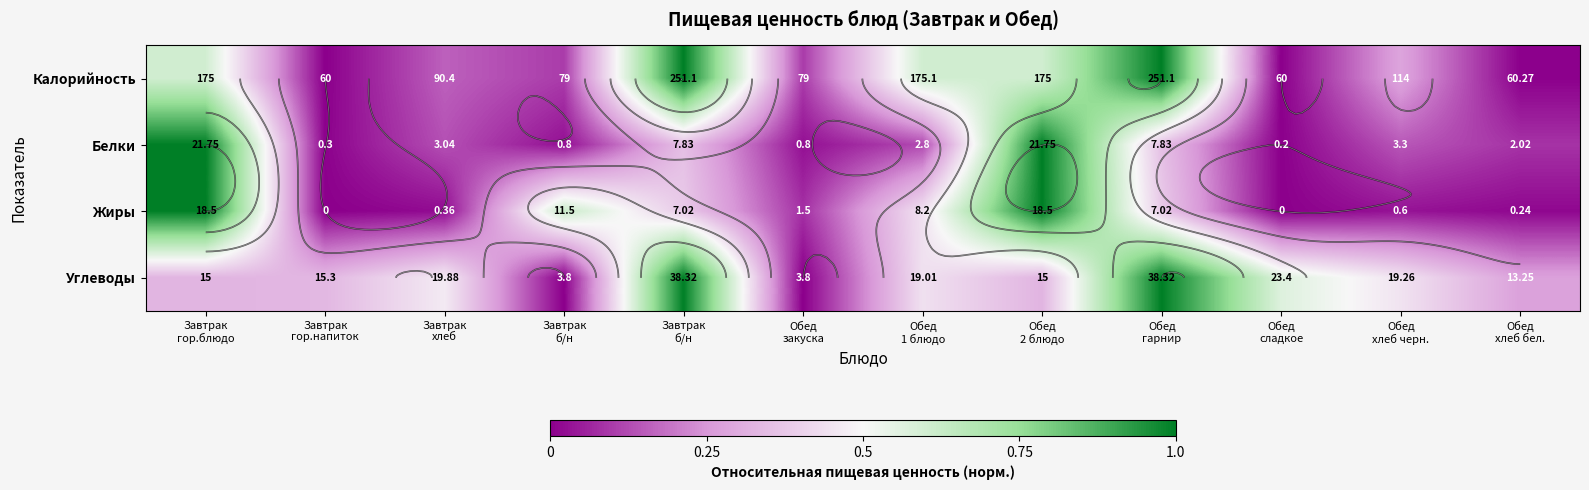

Is it true that Жиры equals 1.0 at Завтрак гор.блюдо?

True